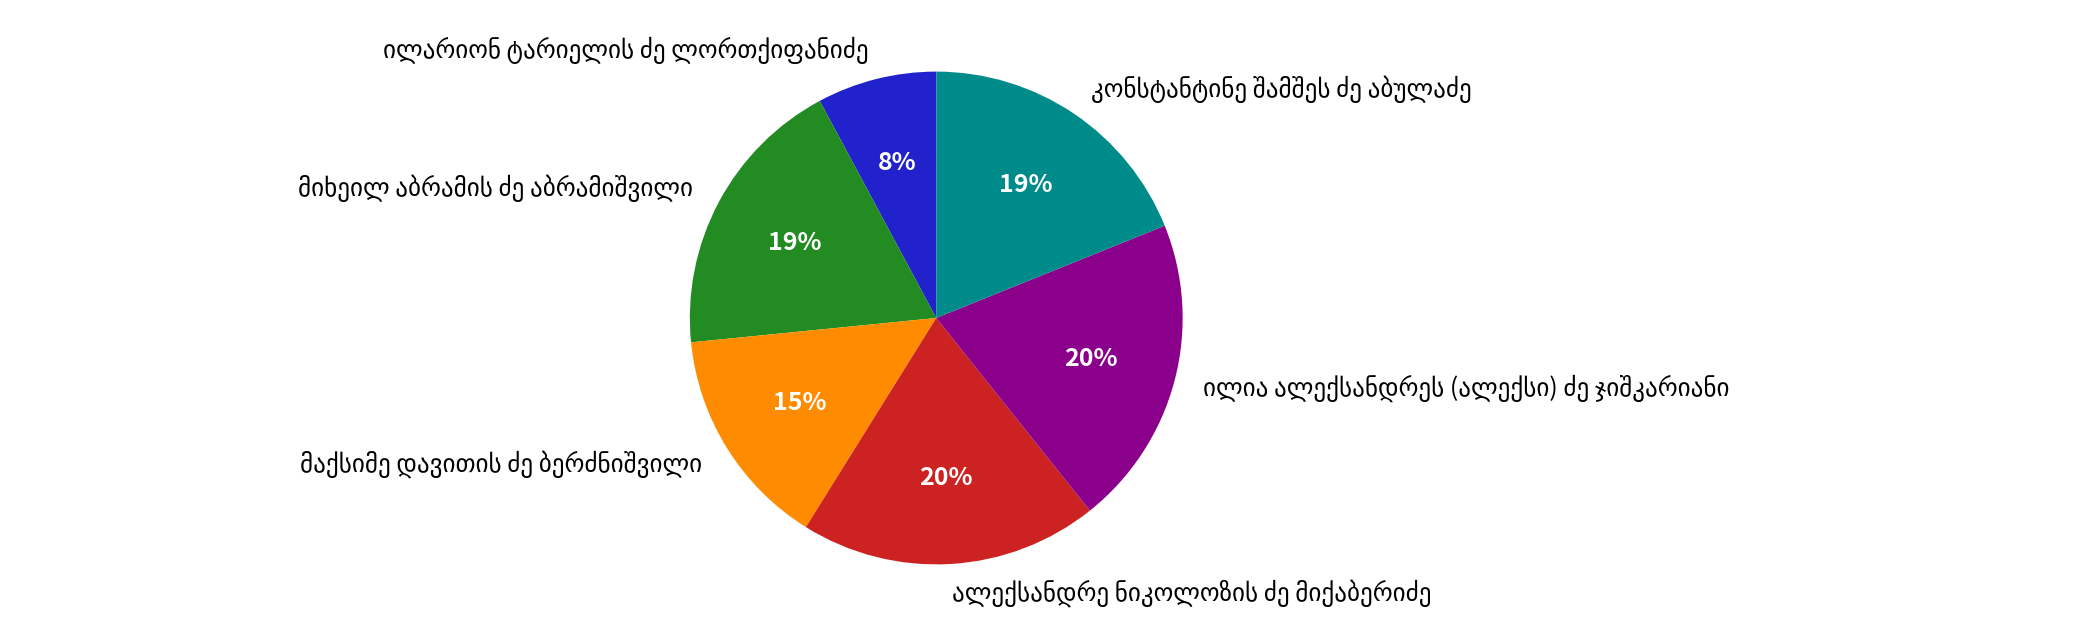

How many segments does this pie chart have?

6